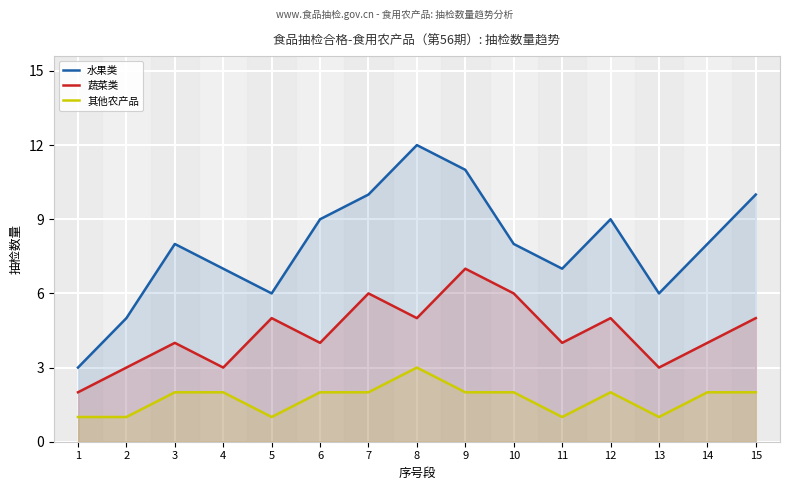

Rank the series by their maximum value, from lowest to highest.

其他农产品, 蔬菜类, 水果类